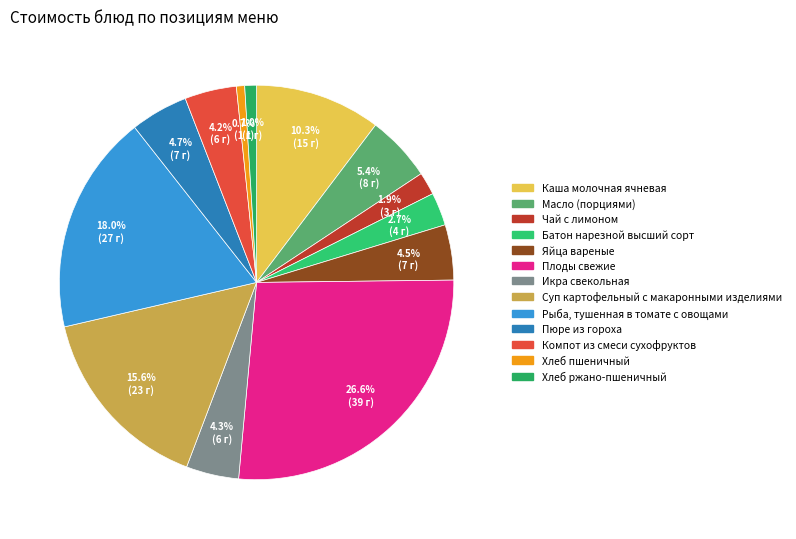

To the nearest percent, what percentage of the pie is Плоды свежие?

27%